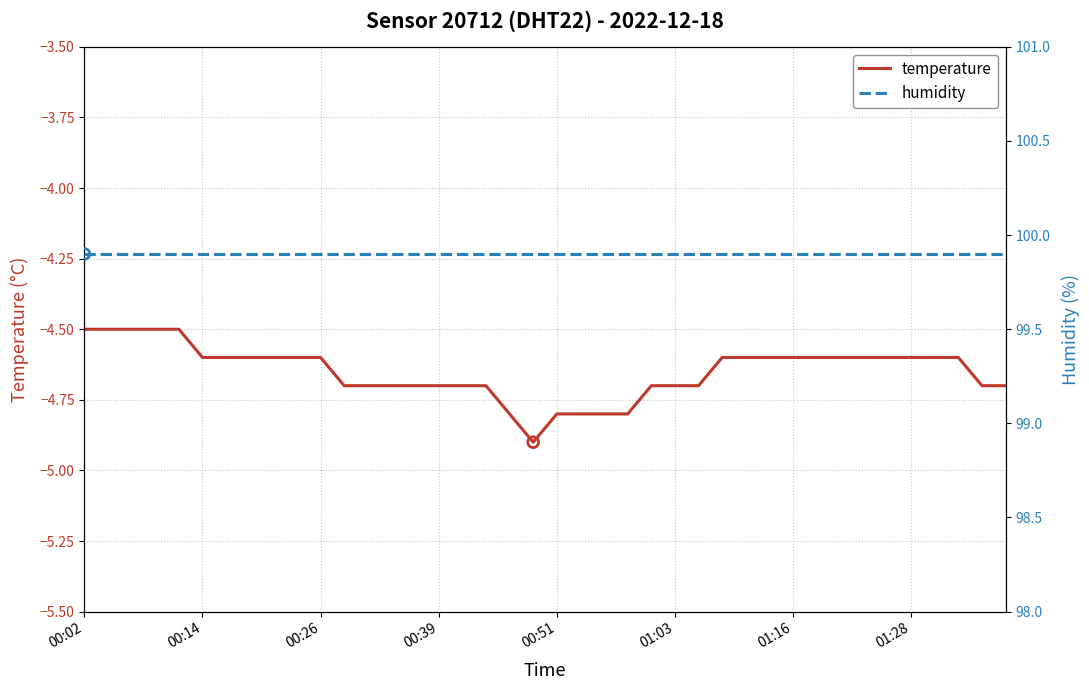

Which series has the largest total across all categories?

humidity